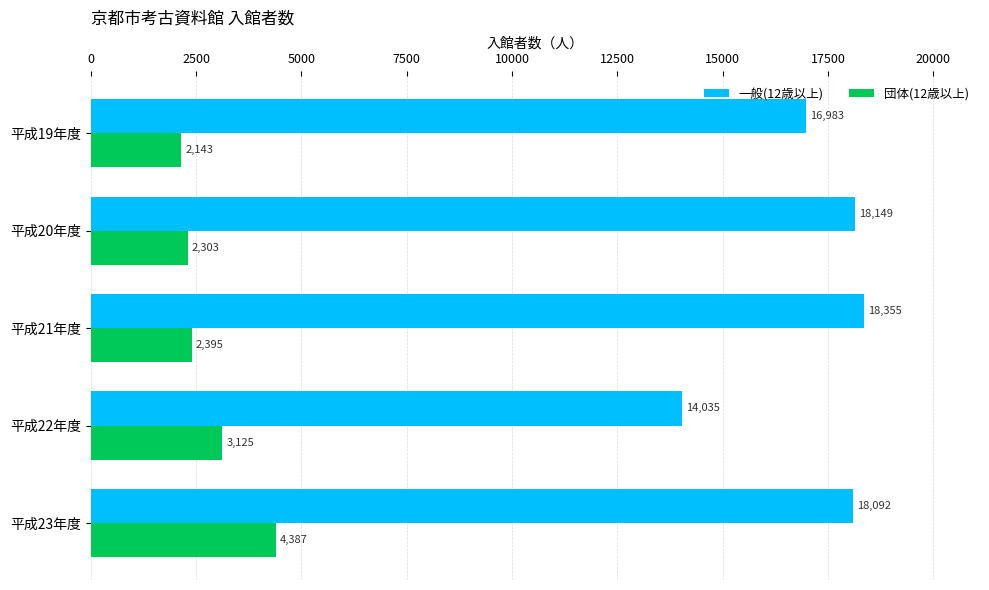

How many data points in 団体(12歳以上) are less than 2395?

2